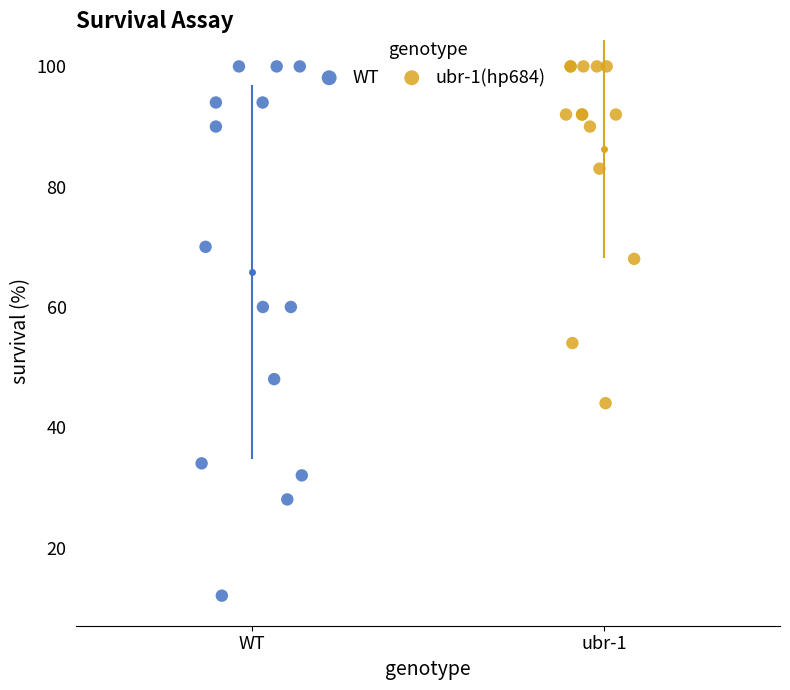

Which series has the largest Y range (max minus min)?

WT